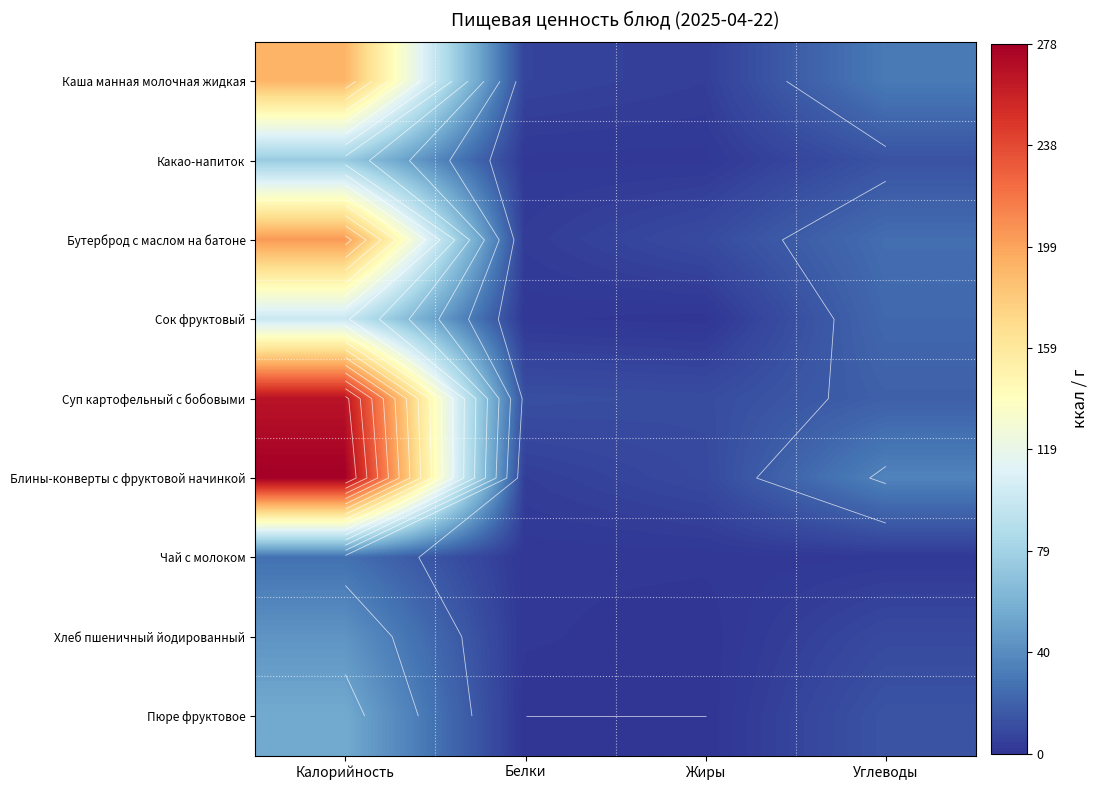

At which category is the sum across all series the highest?

Калорийность